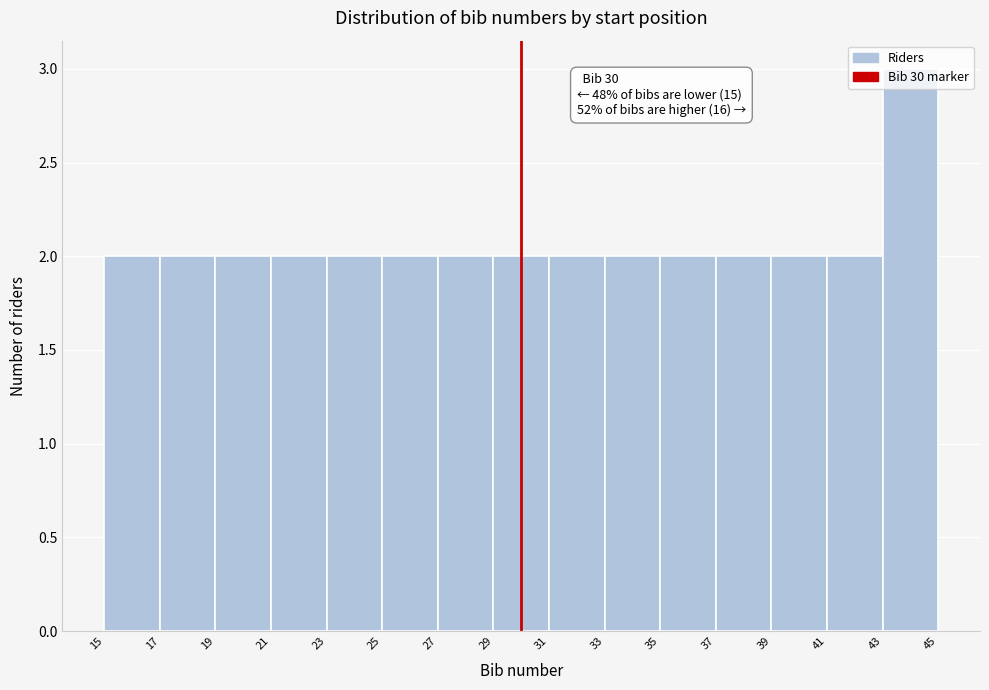

Which range on the x-axis has the tallest bar?

43 to 45